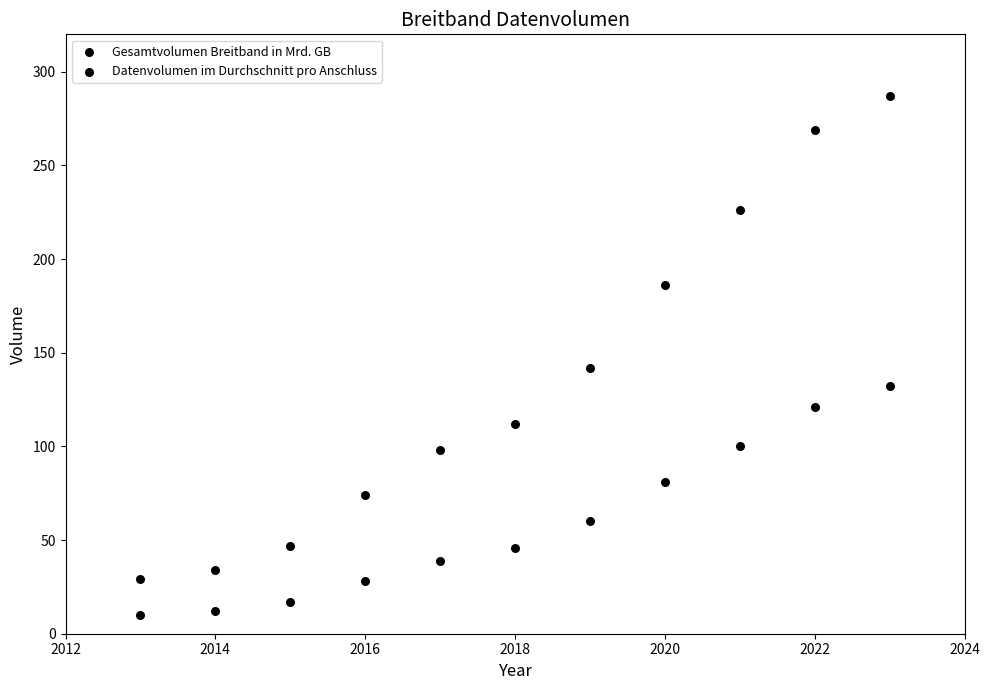

How many points are shown in the scatter plot?

22